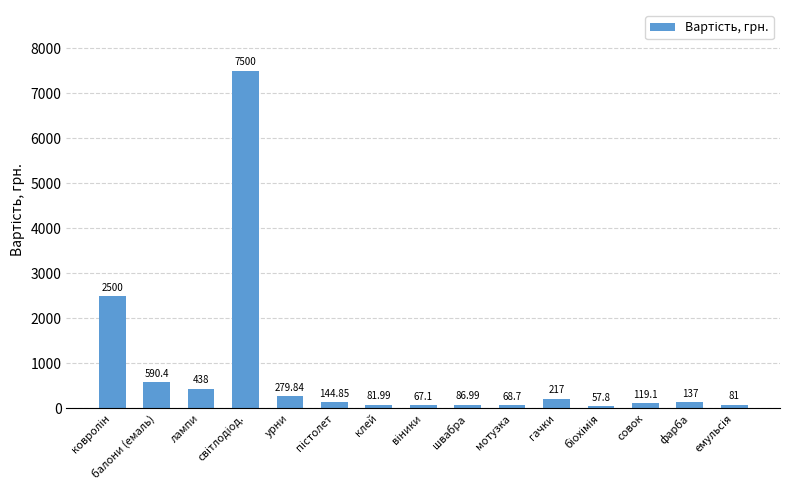

What is the average value?

824.7